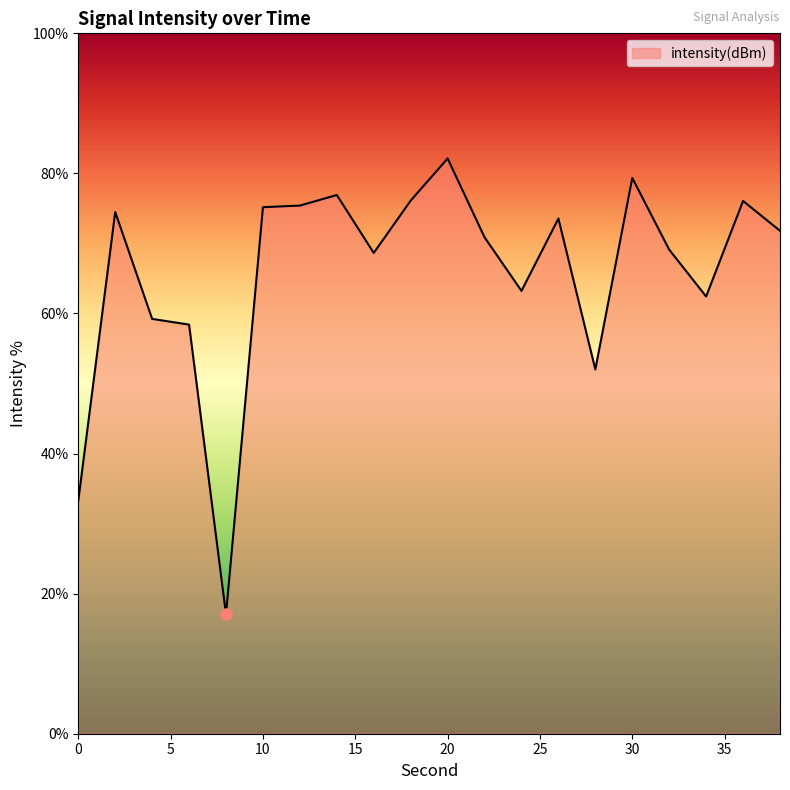

What is the difference between the maximum and minimum values?

65.1